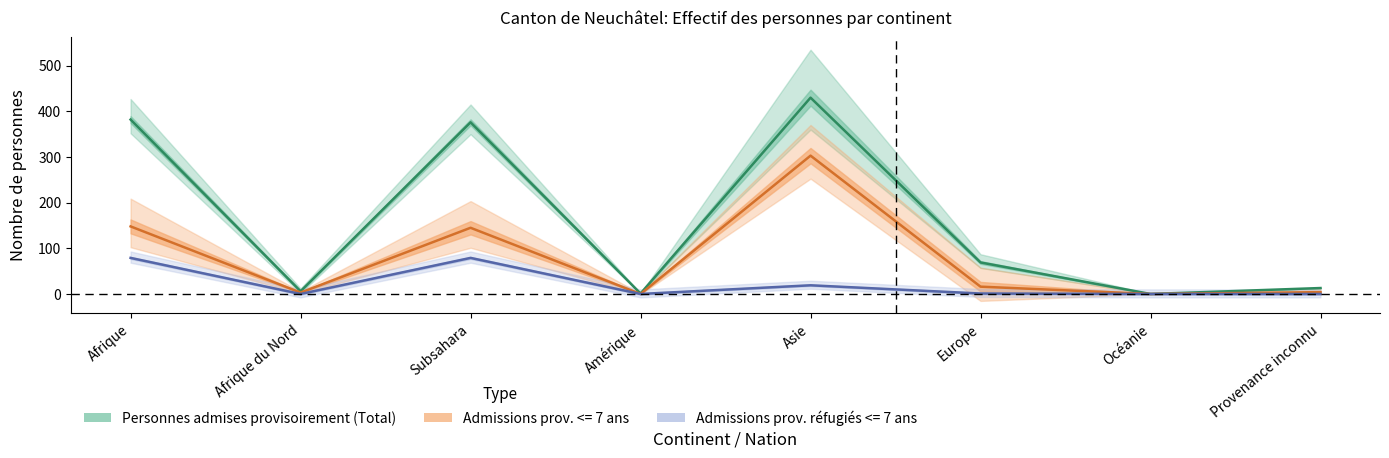

What is the label of the 2nd point from the left?

Afrique du Nord